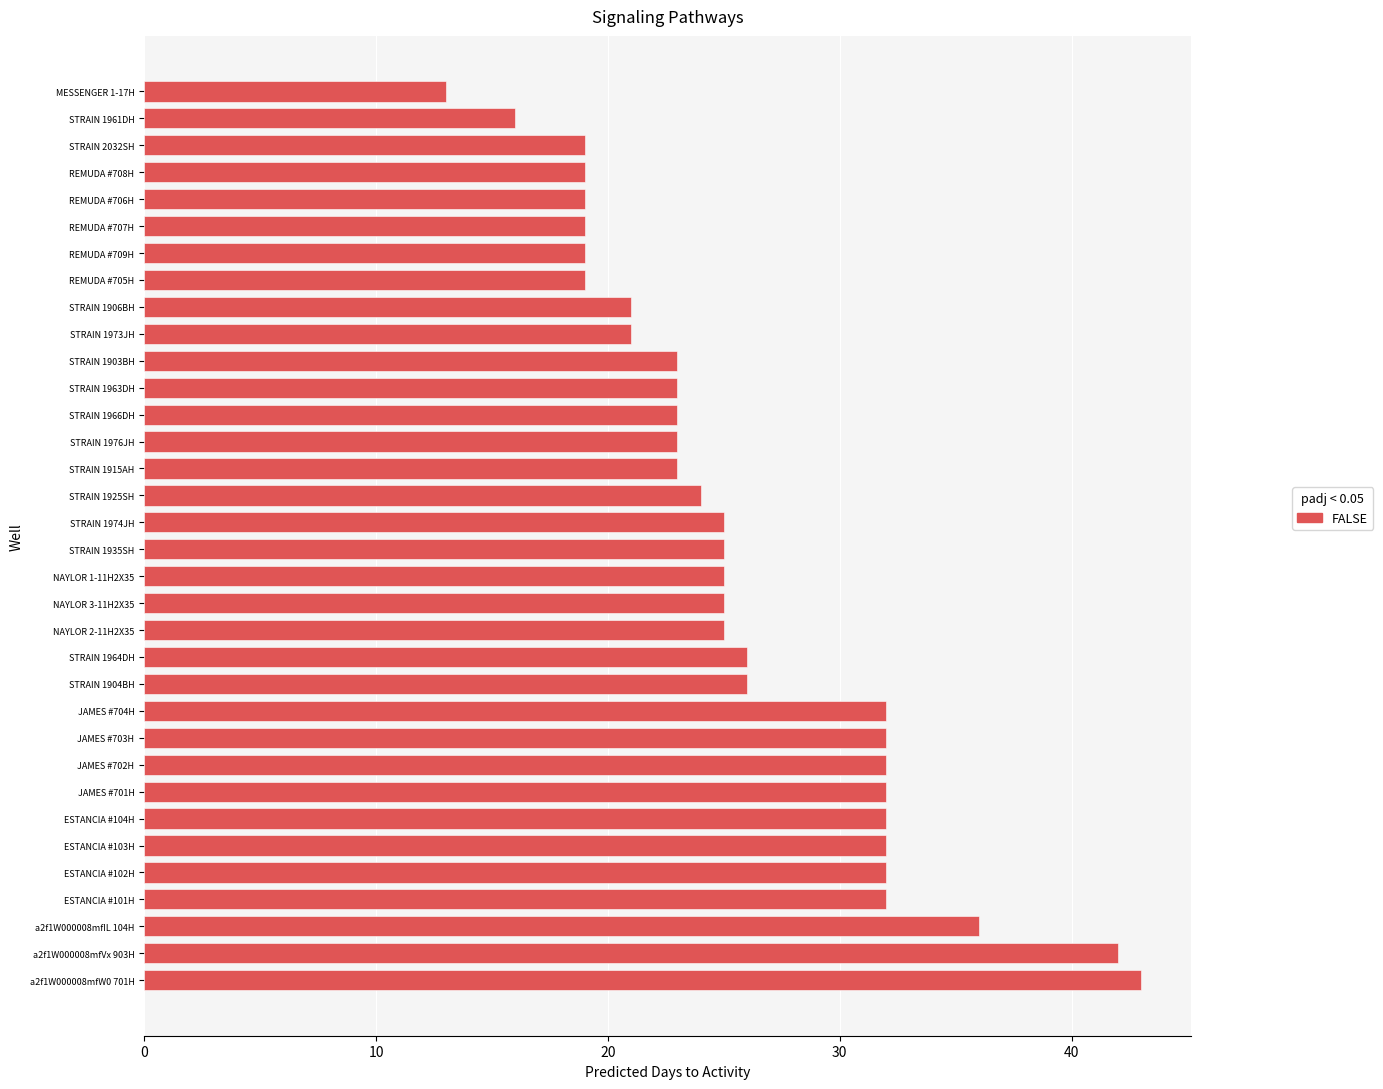

What is the ratio of the value at NAYLOR 2-11H2X35 to the value at ESTANCIA #104H?

0.8